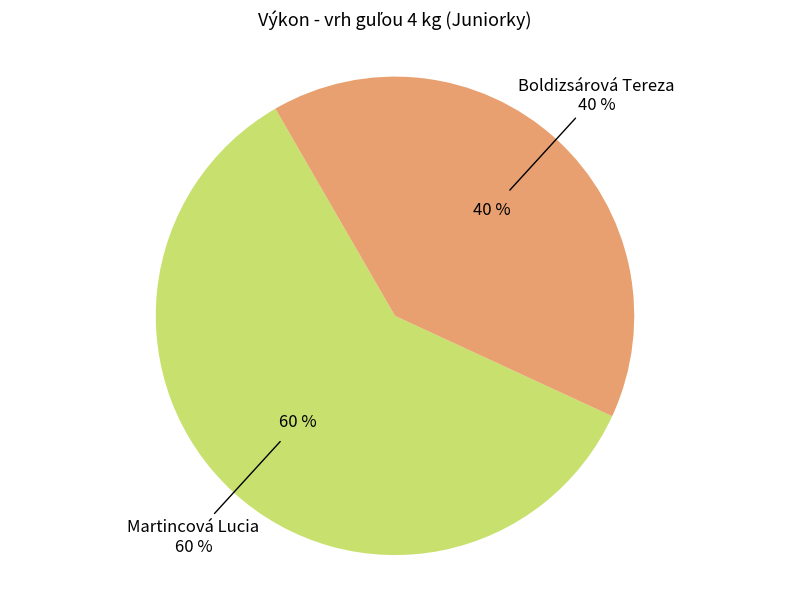

Rank the categories by value from lowest to highest.

Boldizsárová Tereza, Martincová Lucia